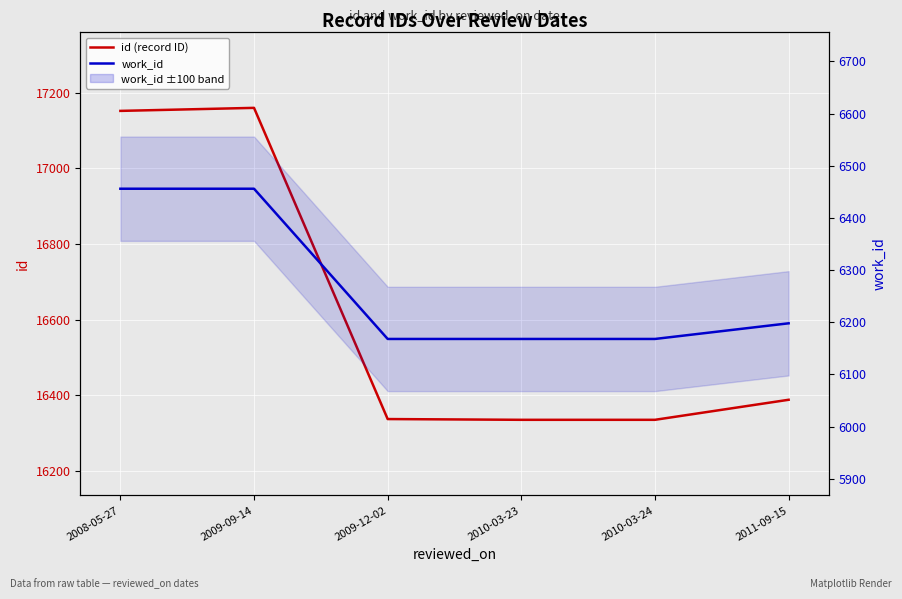

The value of work_id at 2010-03-24 is 3378. True or false?

False